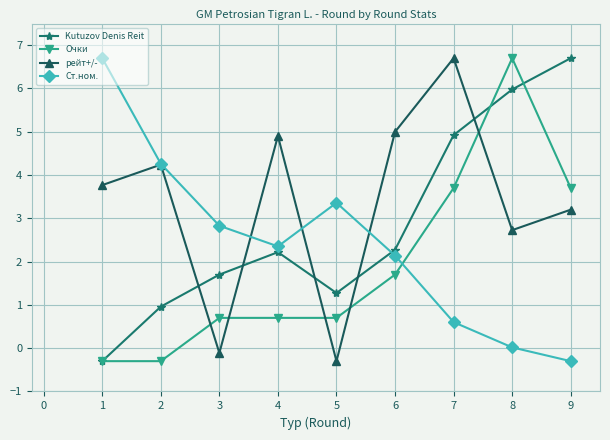

What is the difference between the second highest and minimum values in the Ст.ном. series?

4.6